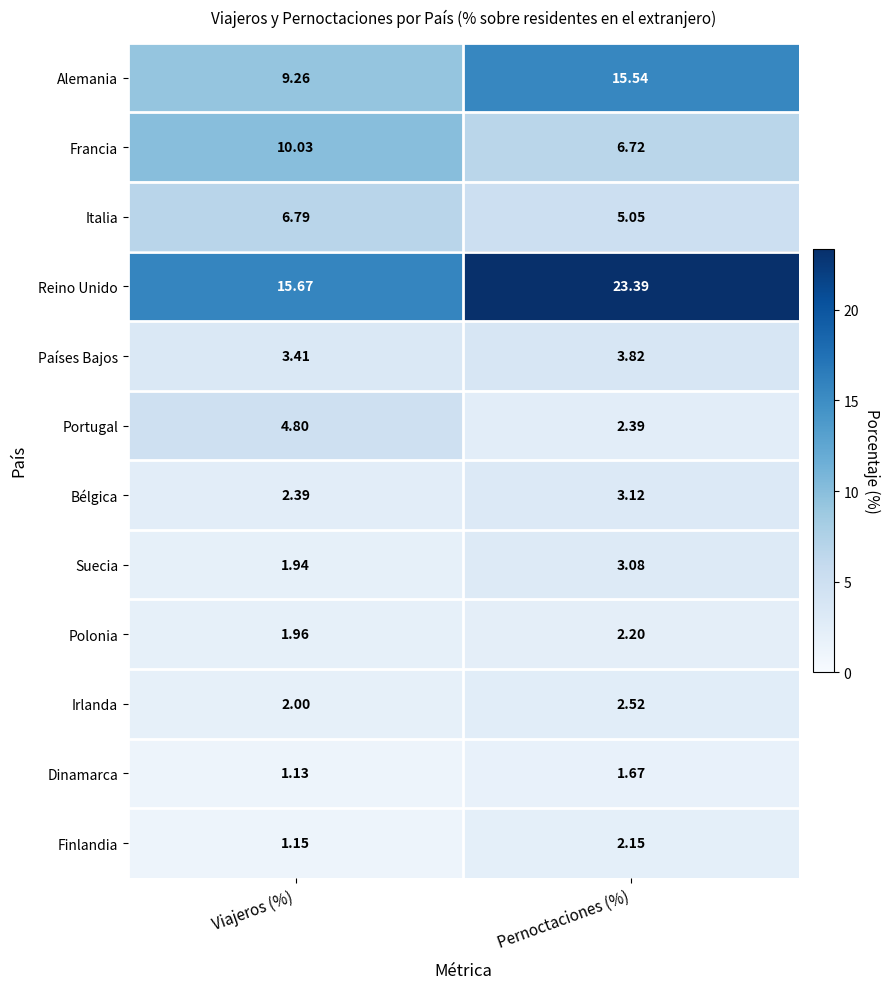

At which category is the sum across all series the highest?

Pernoctaciones (%)